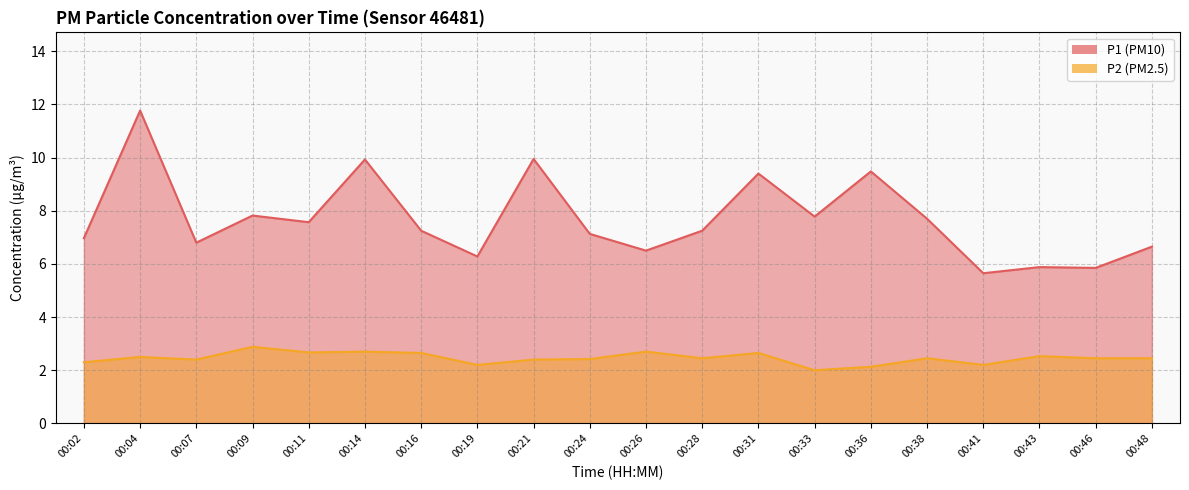

List the labels in order of P2 value, largest first.

00:09, 00:14, 00:26, 00:11, 00:16, 00:31, 00:43, 00:04, 00:28, 00:38, 00:46, 00:48, 00:24, 00:07, 00:21, 00:02, 00:19, 00:41, 00:36, 00:33